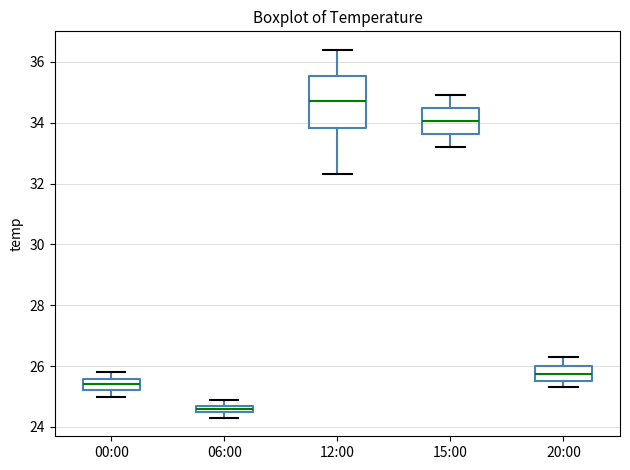

Which box is the tallest, from its lower edge to its upper edge?

12:00